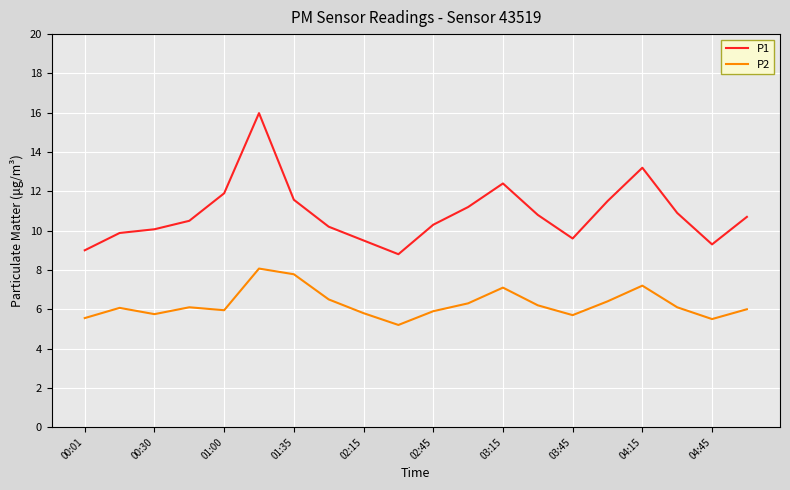

How many lines are shown in the chart?

2